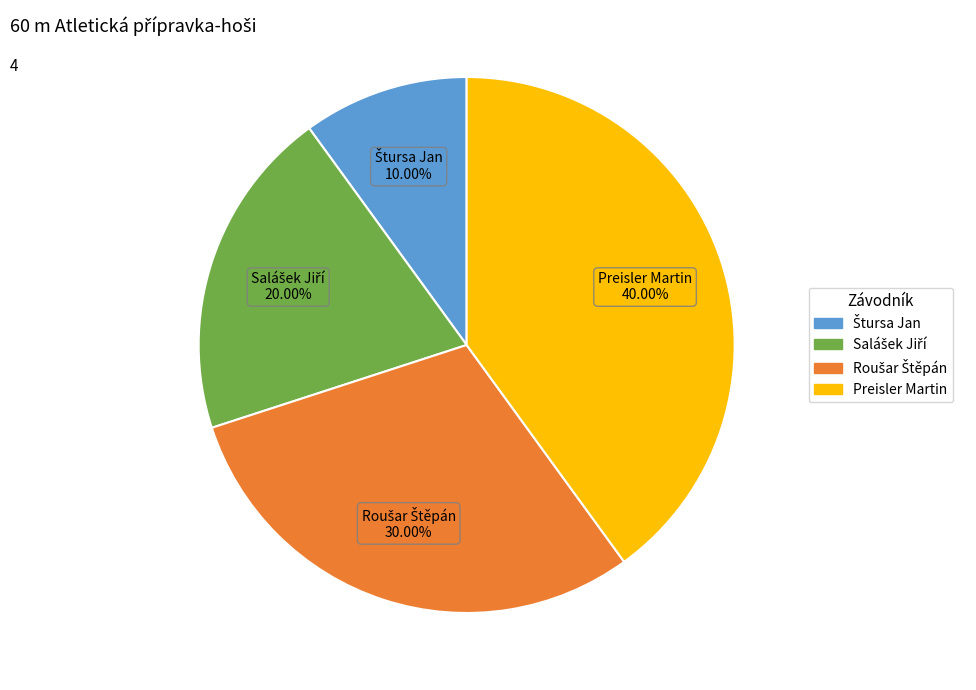

Does Preisler Martin represent more than half of the total?

No